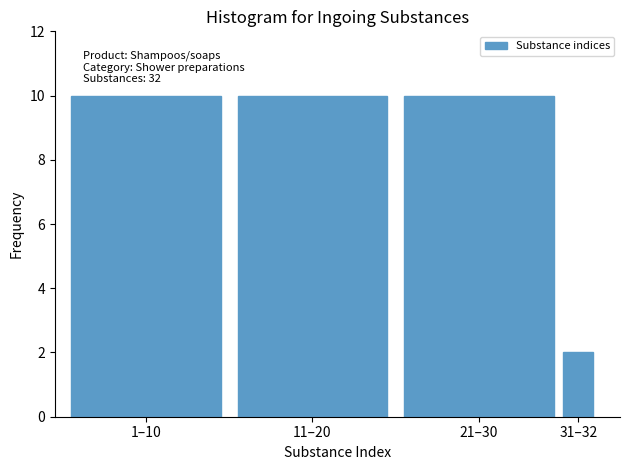

Reading right to left, list all the values displayed in this chart.

31–32=2	21–30=10	11–20=10	1–10=10